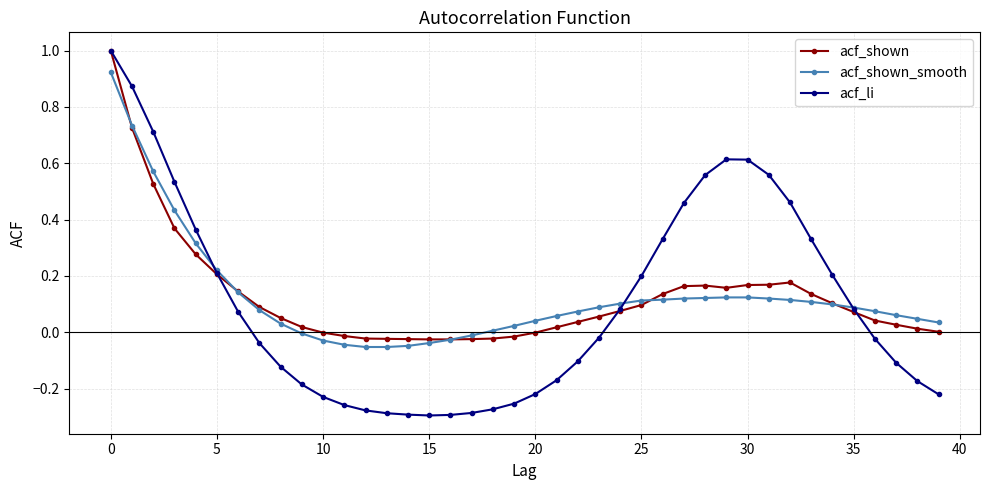

True or false: acf_shown has more than 0 points higher than both neighbors.

True